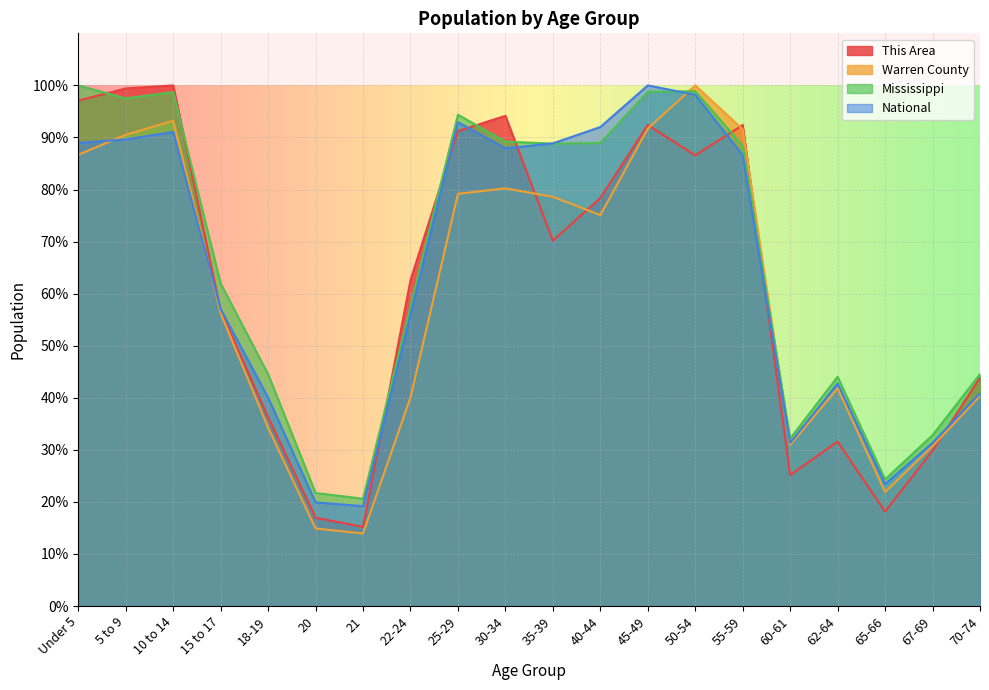

Where do Warren County and This Area first cross each other?

30-34 and 35-39